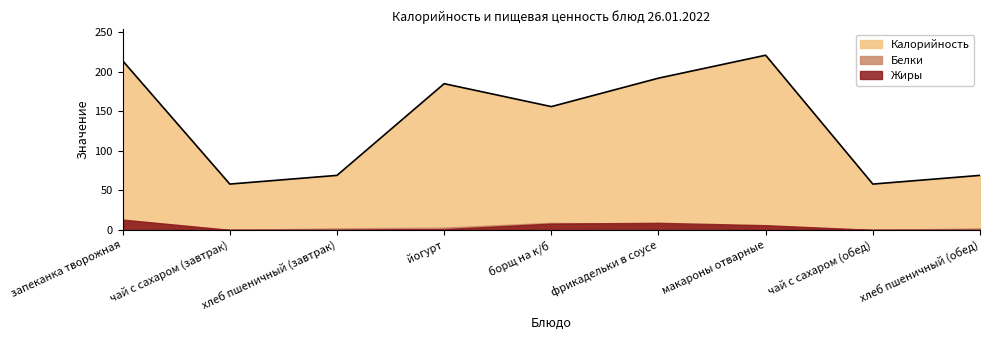

What are all the series names shown in the legend?

Калорийность, Белки, Жиры